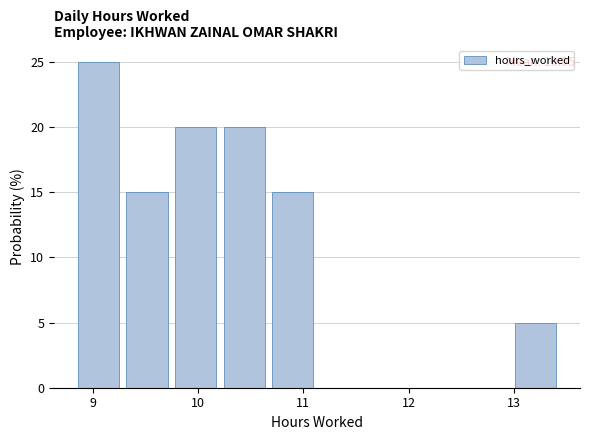

Over which range of the x-axis is the bar tallest?

8.9 to 9.3